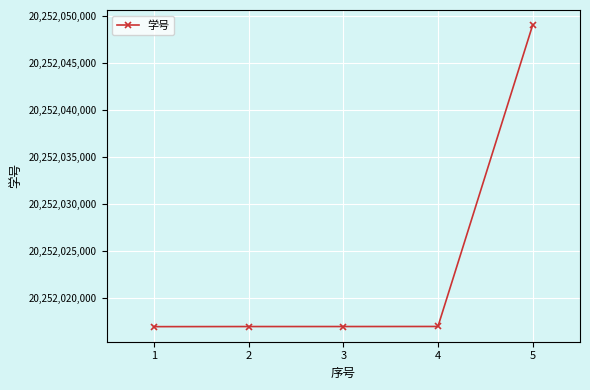

Is it true that the value at 1 is 4870035568?

False